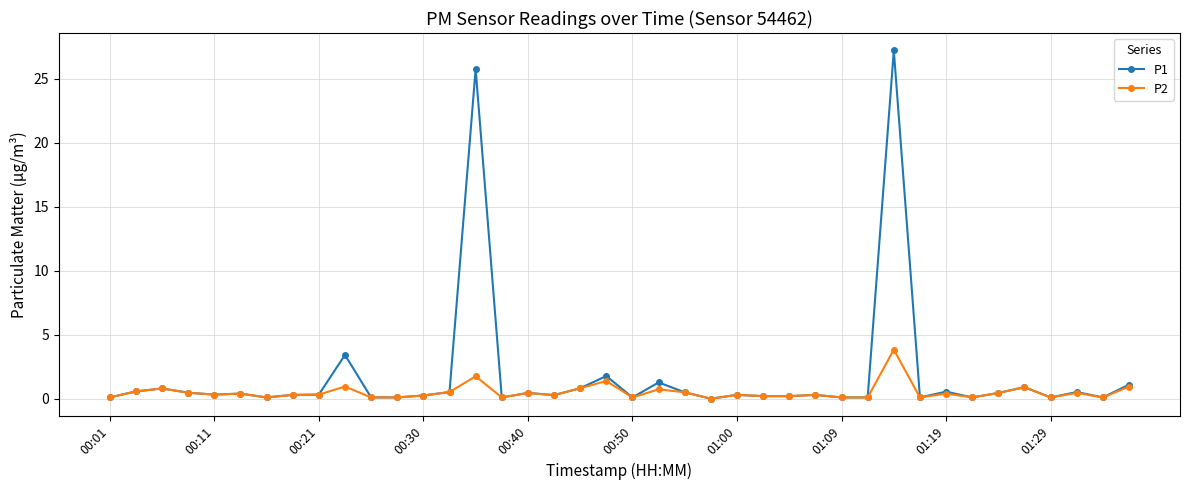

True or false: P1 has more than 1 interior local peaks.

True